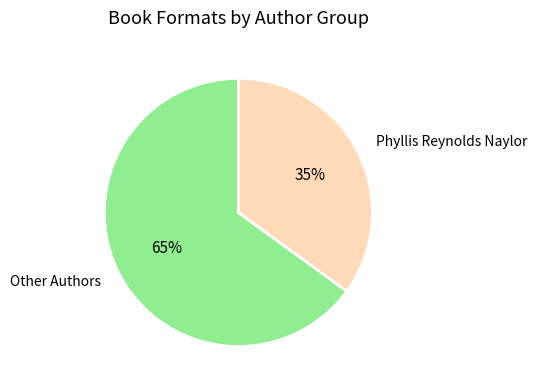

Which category has the smallest portion of the pie?

Phyllis Reynolds Naylor